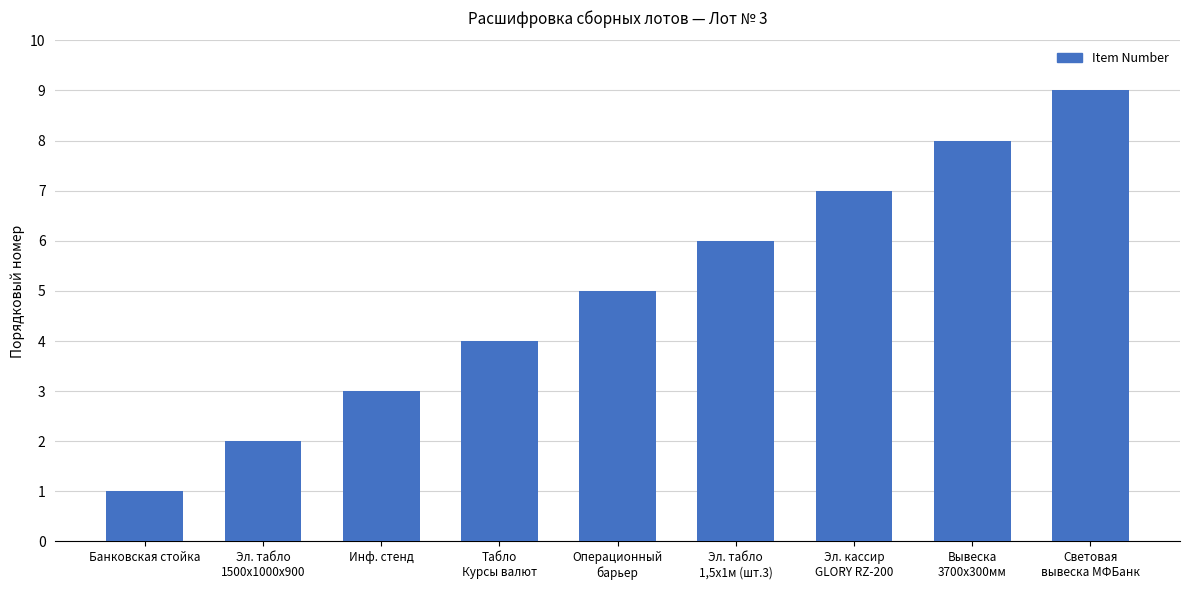

Approximately how many times larger is the value at Табло
Курсы валют compared to Банковская стойка?

4.0